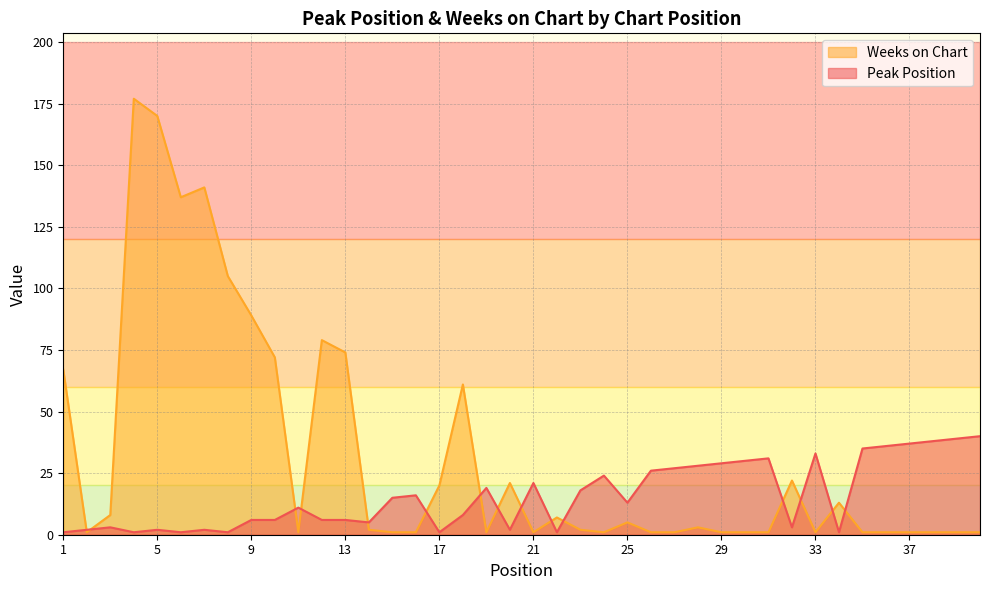

What is the minimum value for Weeks on Chart?

1